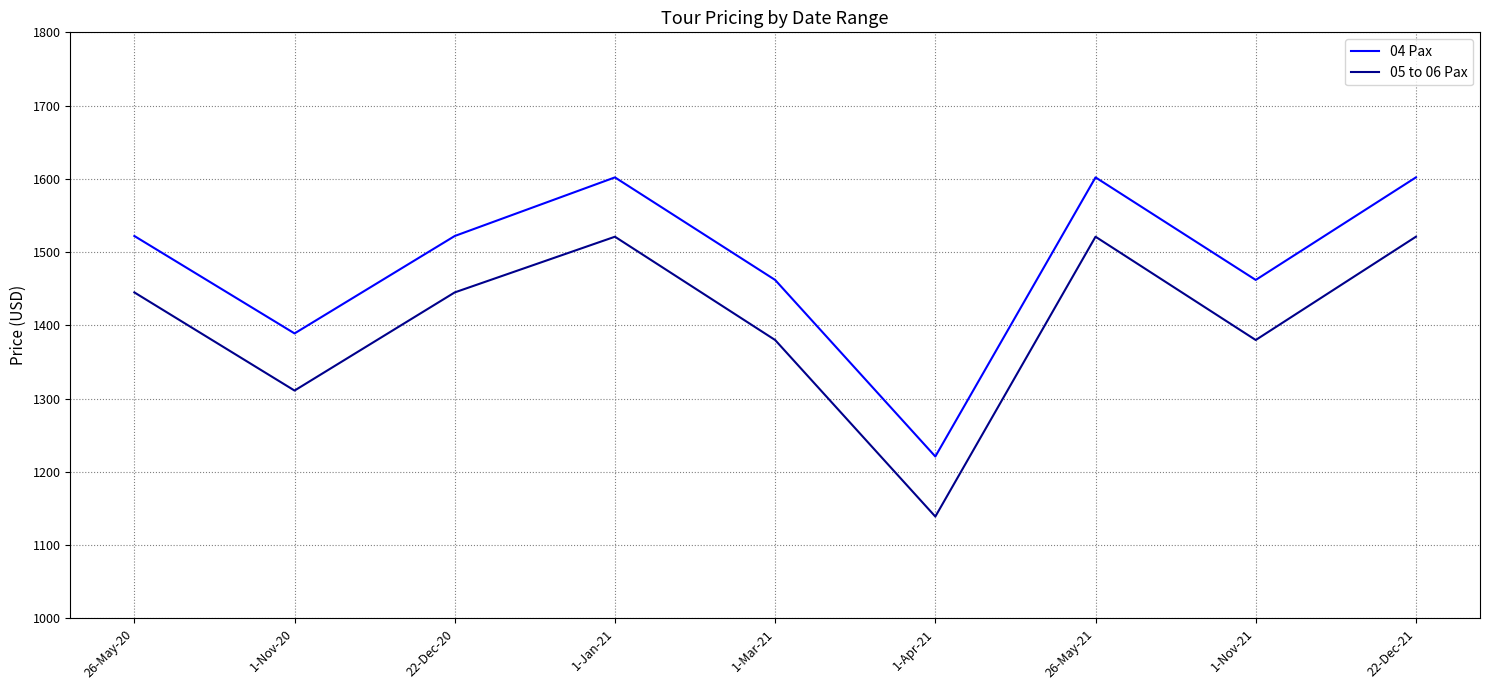

What are all the series names shown in the legend?

04 Pax, 05 to 06 Pax